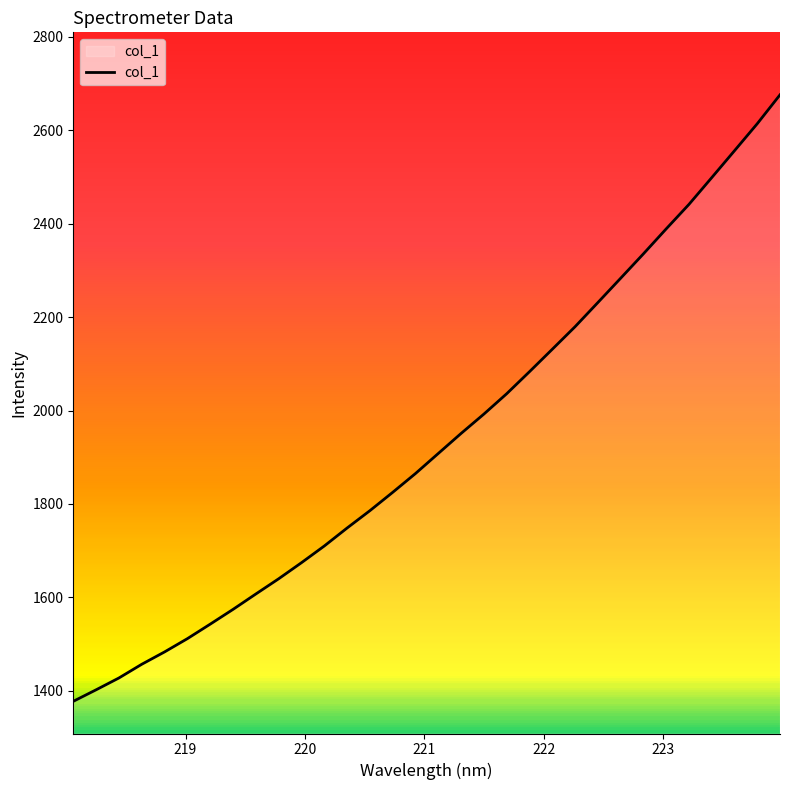

What is the maximum value shown in the chart?

2676.1